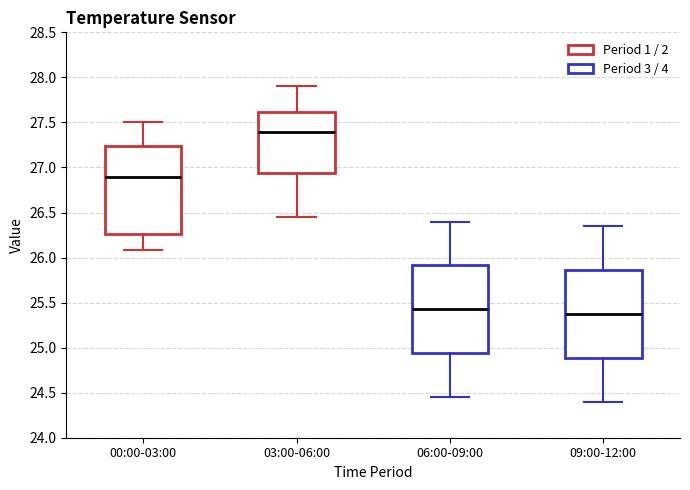

Reading left to right, read every box against the y-axis: the position of its median line, the range the box covers, and the ends of its whiskers. The values are not printed on the chart, so give them approximately, as read against the axis.

00:00-03:00: median 26.90, box 26.25 to 27.25, whiskers 26.10 to 27.50
03:00-06:00: median 27.40, box 26.95 to 27.60, whiskers 26.45 to 27.90
06:00-09:00: median 25.45, box 24.95 to 25.90, whiskers 24.45 to 26.40
09:00-12:00: median 25.40, box 24.90 to 25.85, whiskers 24.40 to 26.35